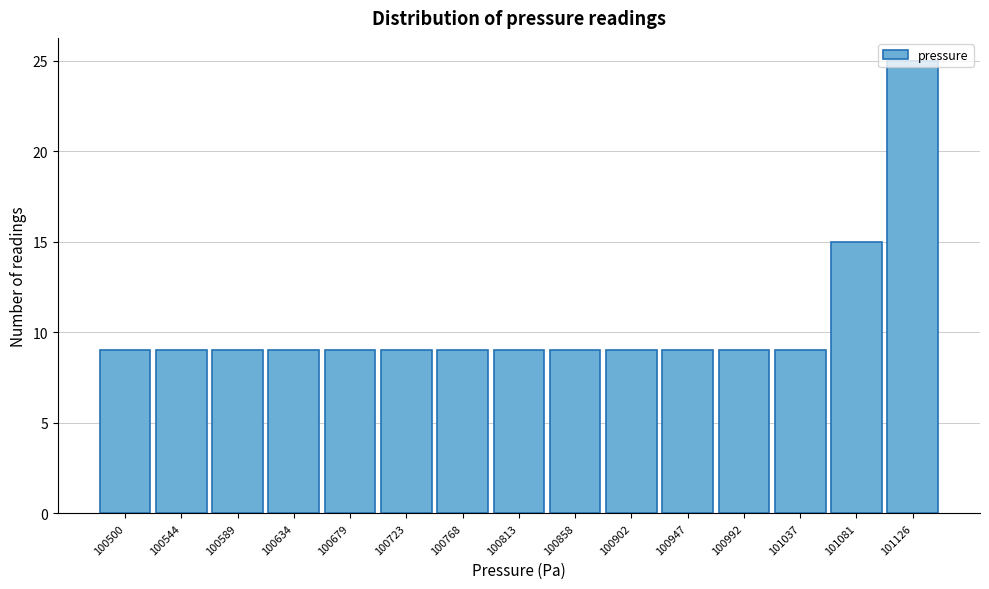

What is the sum of all values?

157